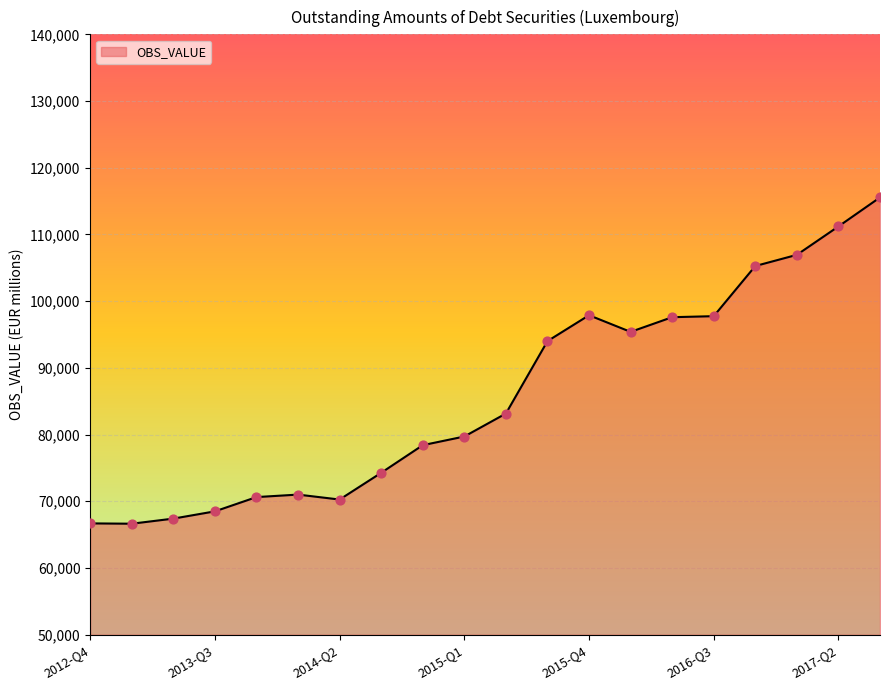

What is the maximum value shown in the chart?

115552